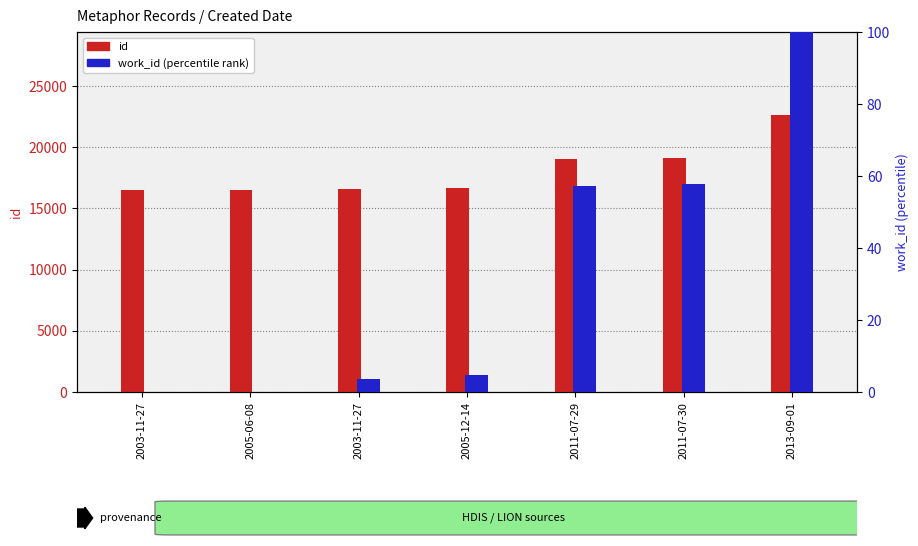

Is it true that id equals 16501.0 at 2005-06-08?

True